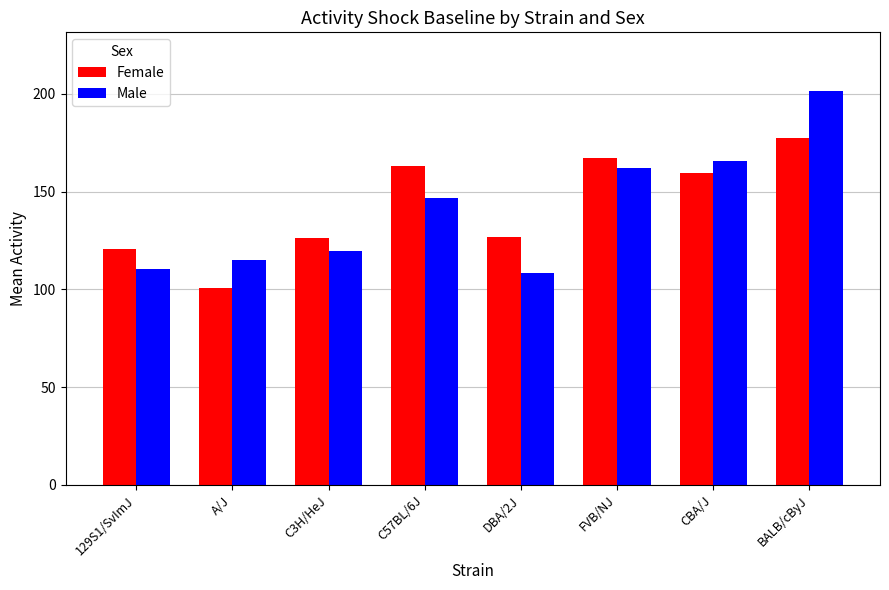

Is the value of Male at BALB/cByJ greater than the value of Female at DBA/2J?

Yes